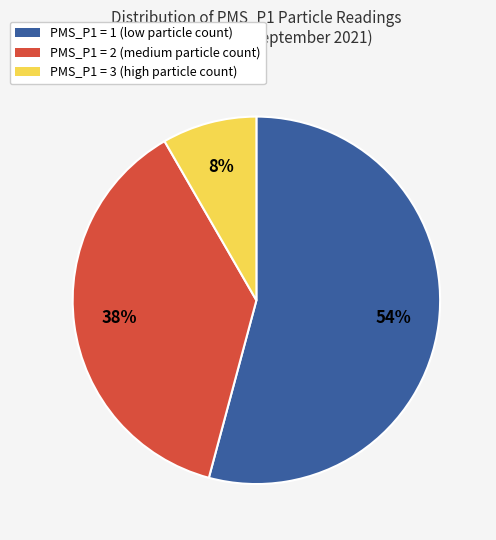

The PMS_P1 = 3 slice represents 36% of the pie. True or false?

False